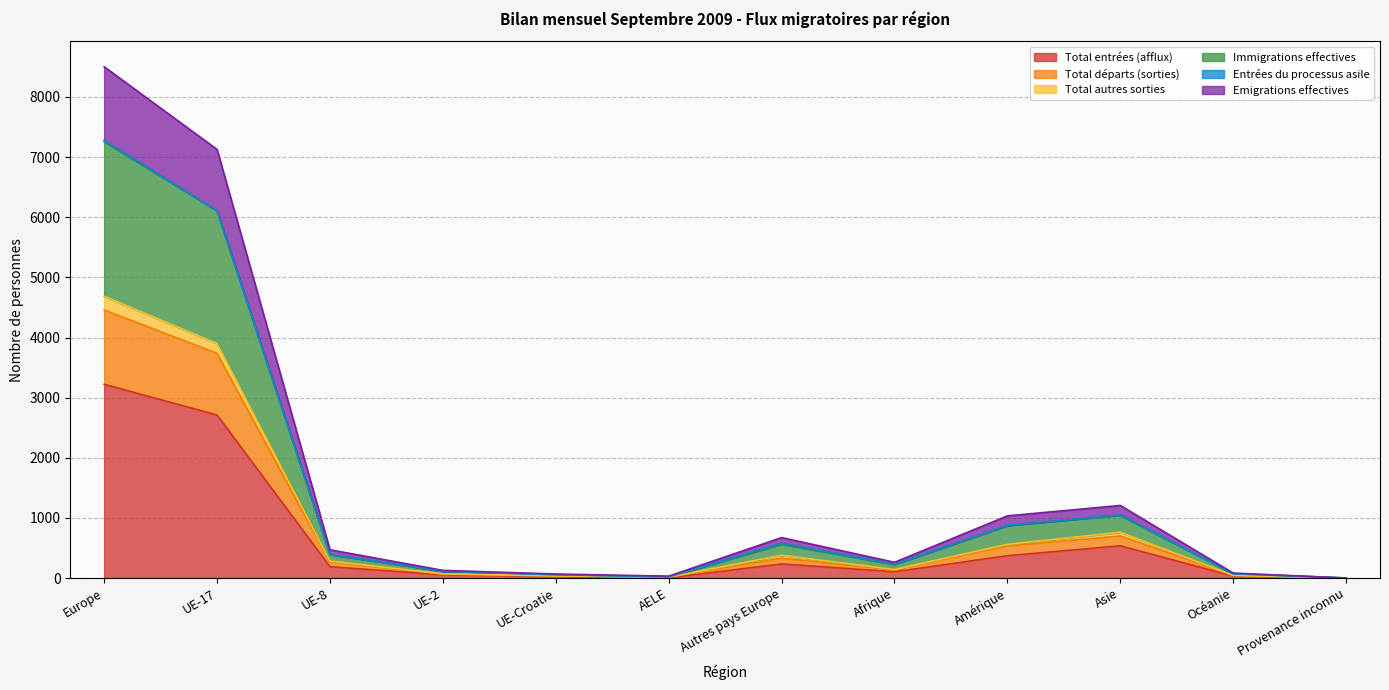

True or false: Total départs (sorties) and Total autres sorties intersect in this chart.

False